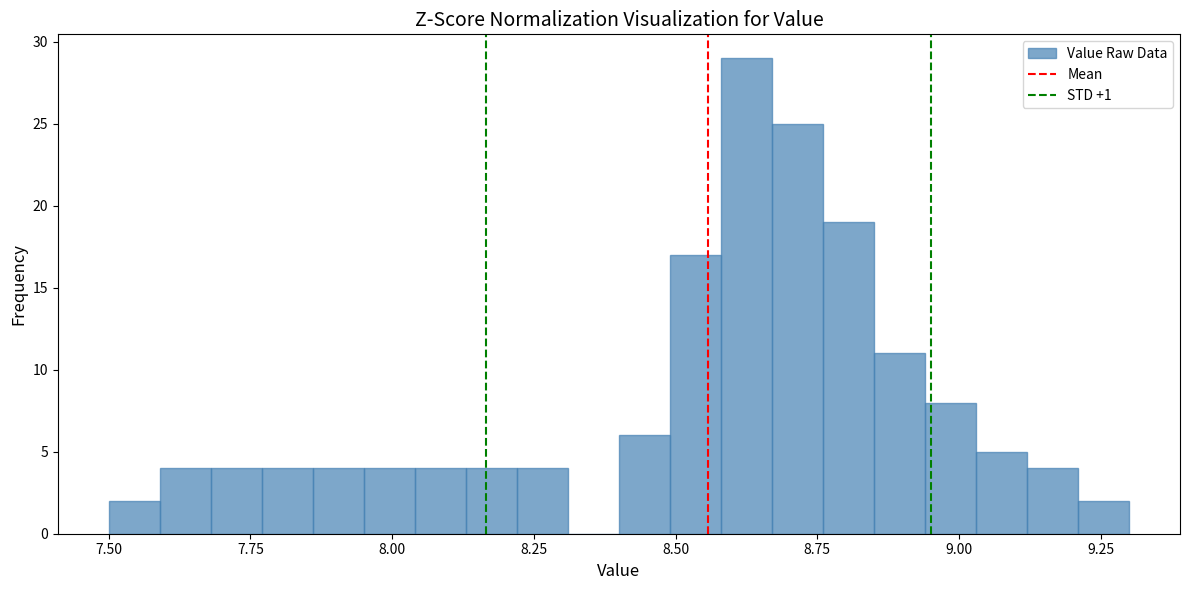

Read against the x-axis, roughly where is the centre of the tallest bar?

8.65